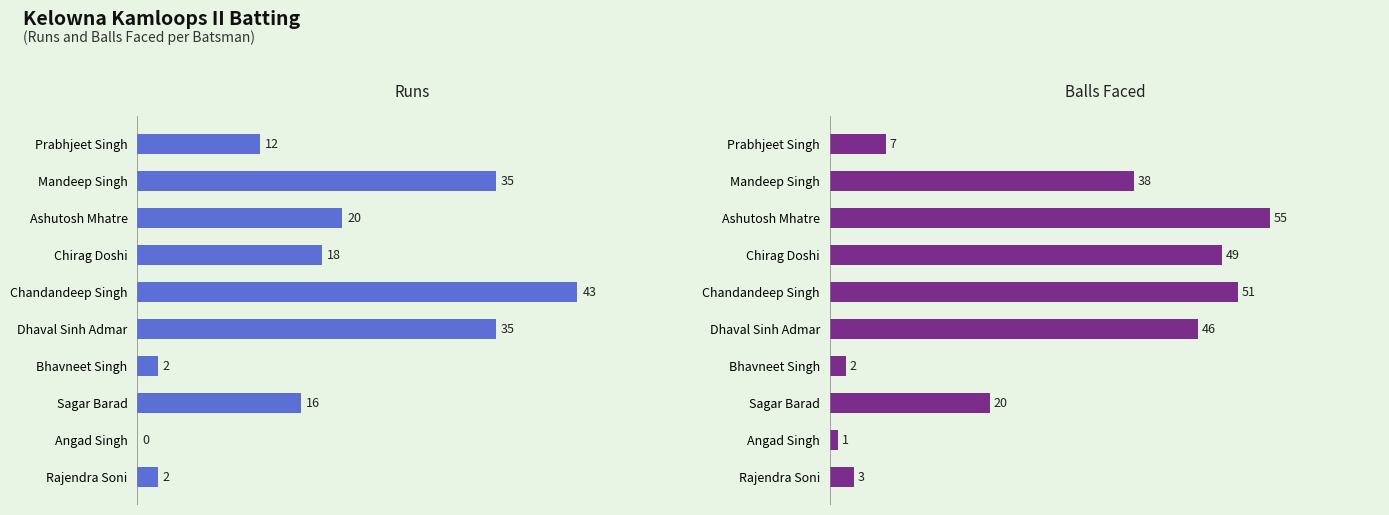

True or false: Balls has a value of 33 at 7.

False